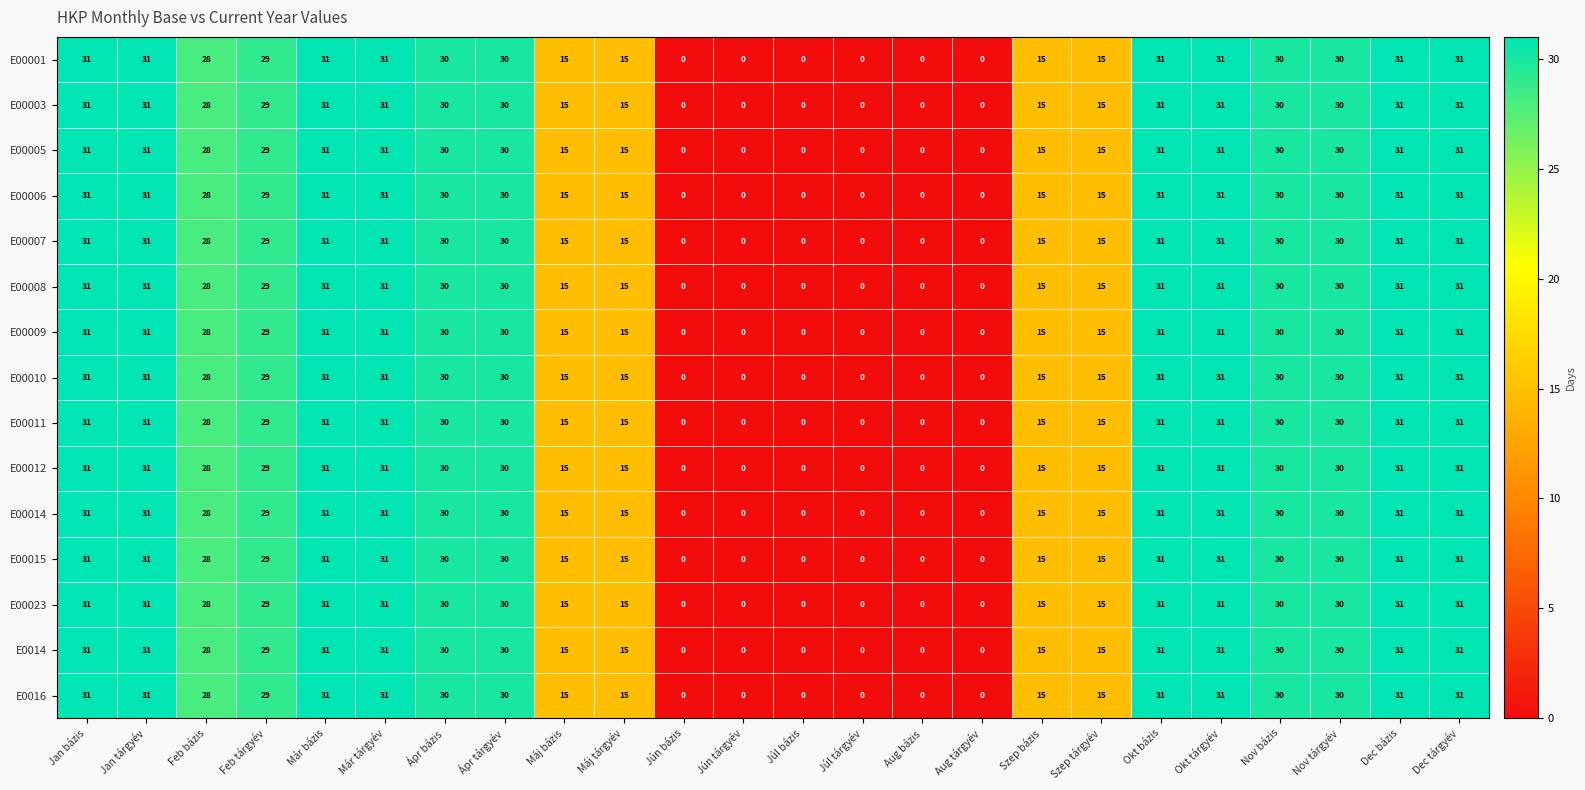

Count the number of categories in the chart.

24